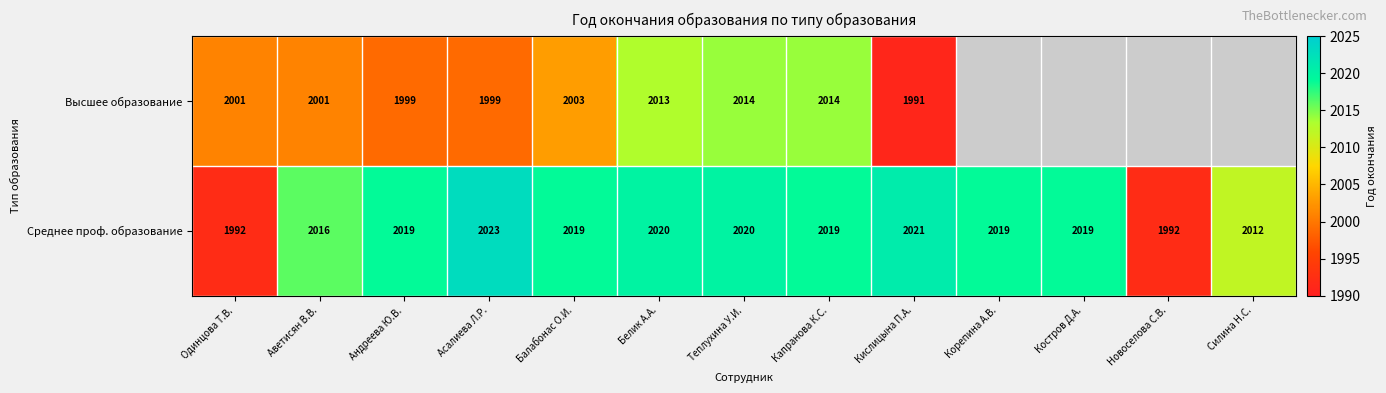

At which label is Среднее проф. образование closest to 2007?

Силина Н.С.